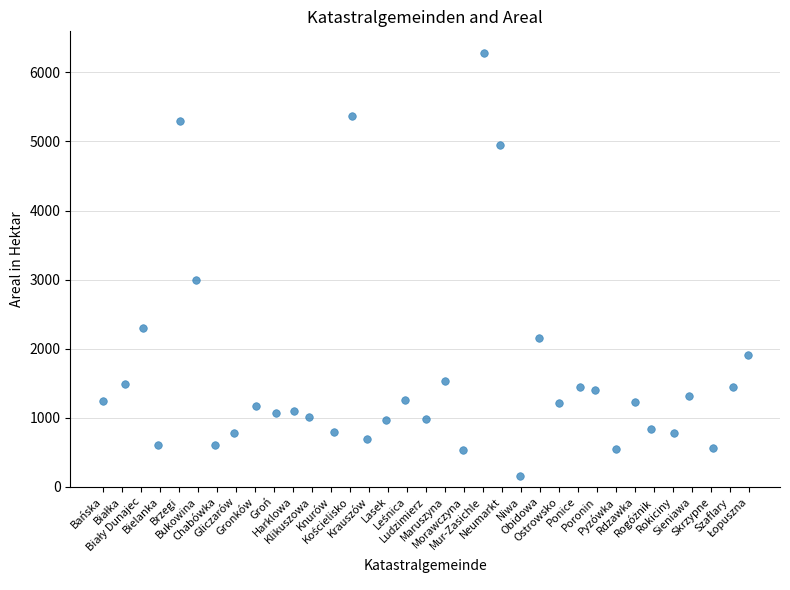

What Y value in the scatter plot is closest to 3224?

2995